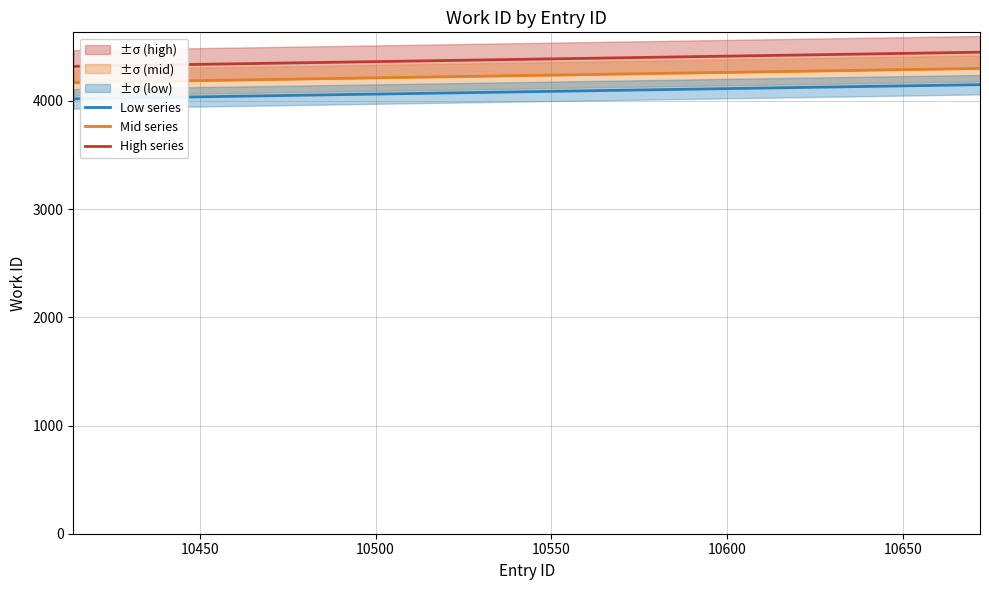

How many categories are shown in the chart?

3